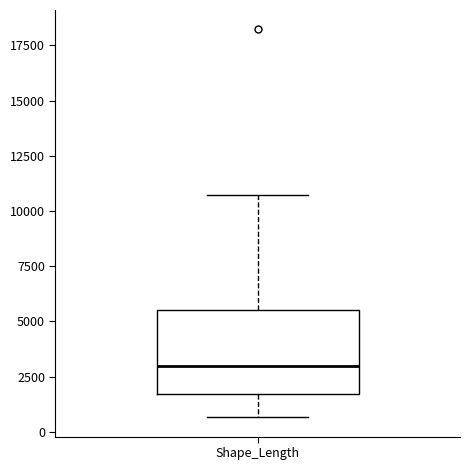

Read this box plot against the y-axis: the position of the median line, the range covered by the box, and the ends of both whiskers. The values are not printed on the chart, so give them approximately, as read against the axis.

median 3000, box 1500 to 5500, whiskers 500 to 10500